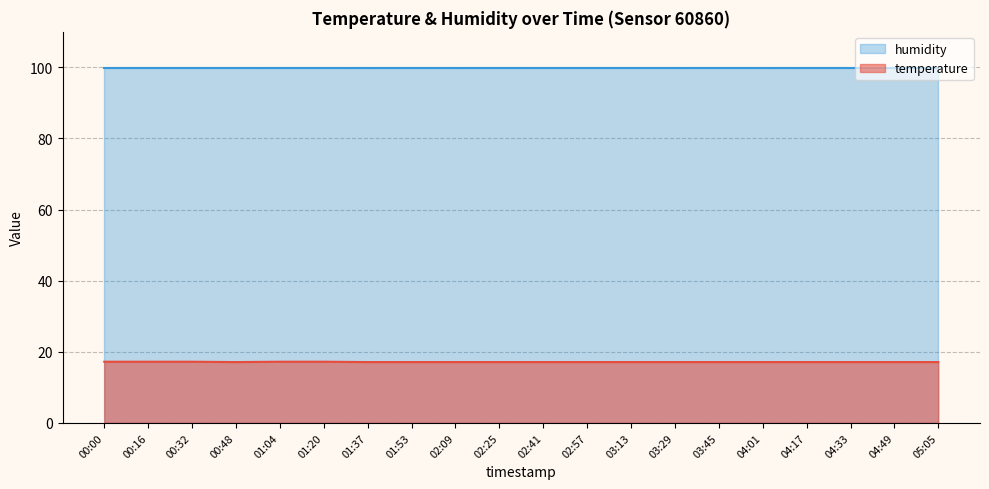

How many interior local valleys (lower than both neighbors) does the data have?

1